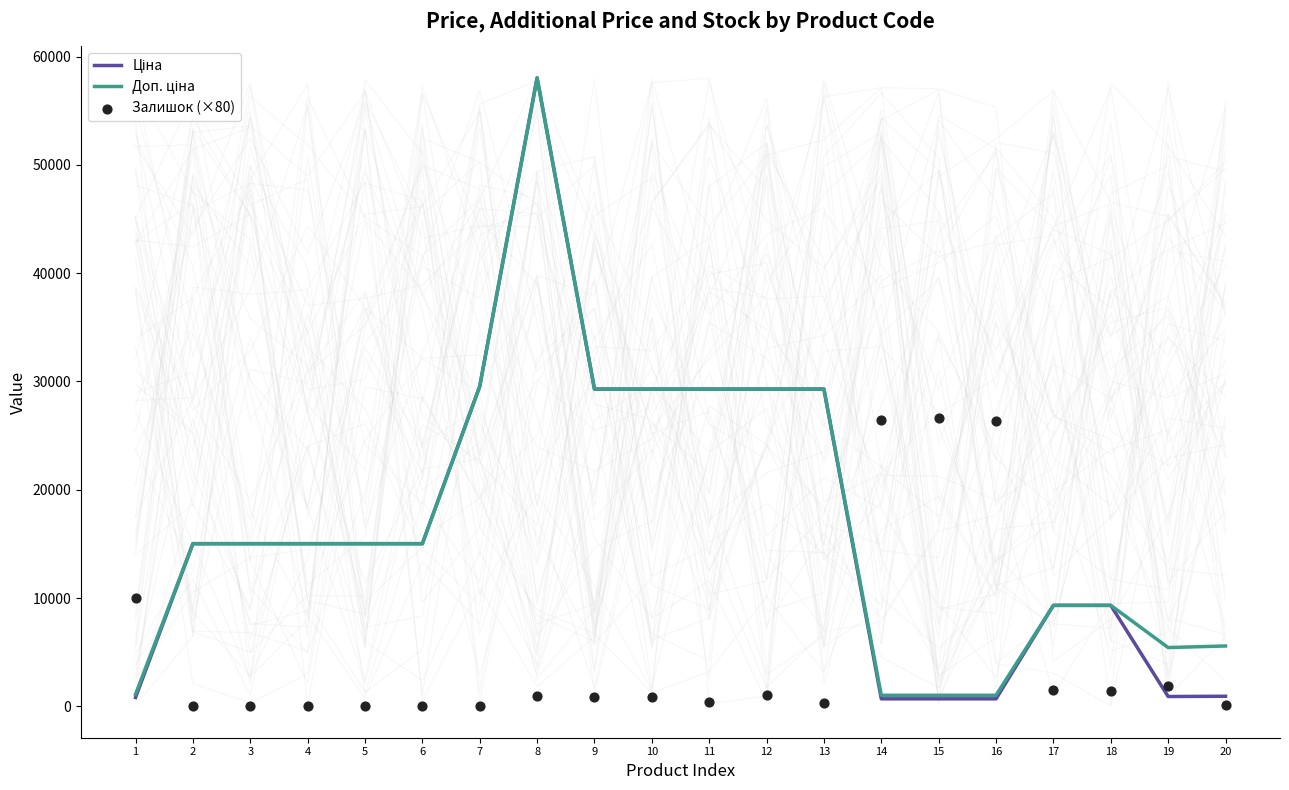

Which series reaches the maximum Y coordinate?

Ціна